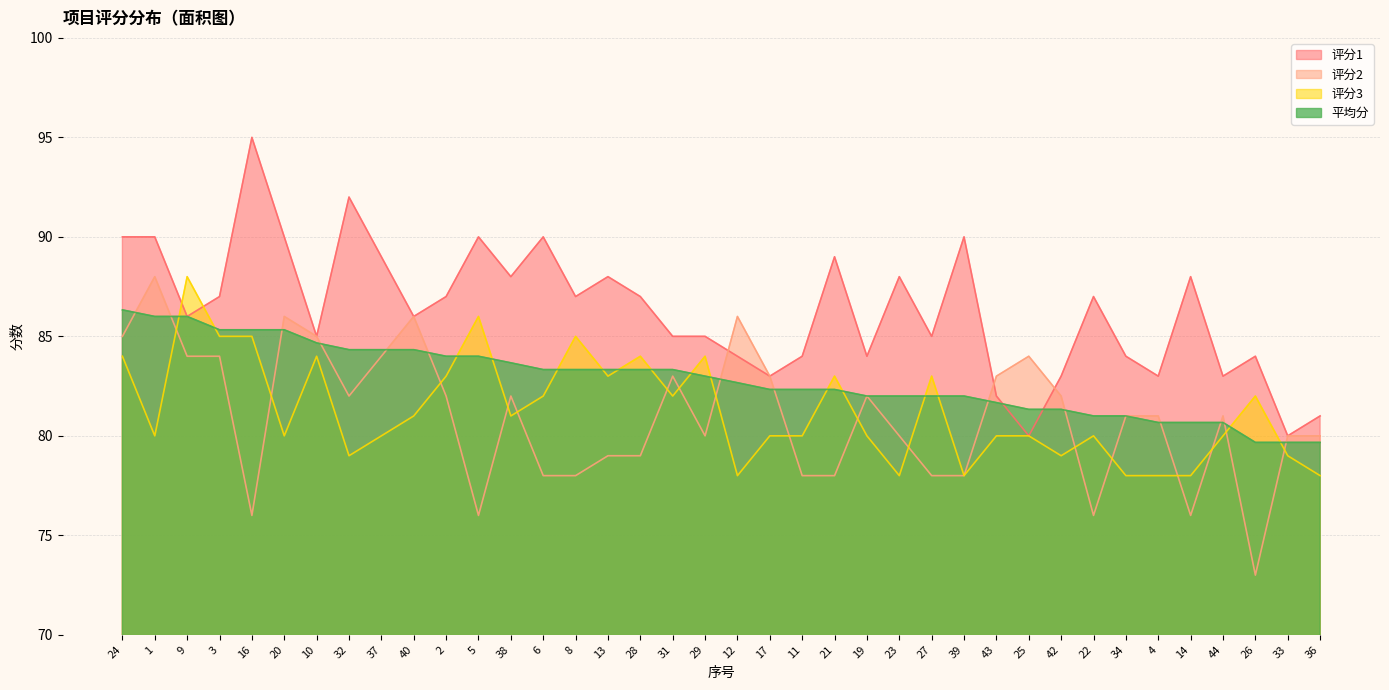

How many lines are shown in the chart?

4